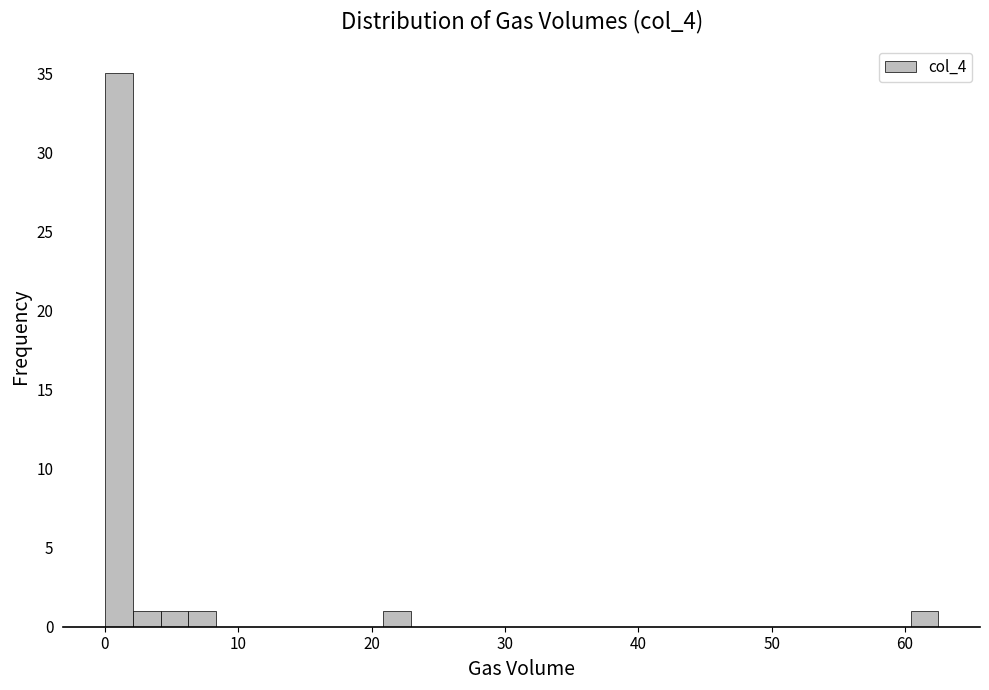

Around what value on the x-axis is the tallest bar? Give the approximate position of its centre, as read against the axis.

1